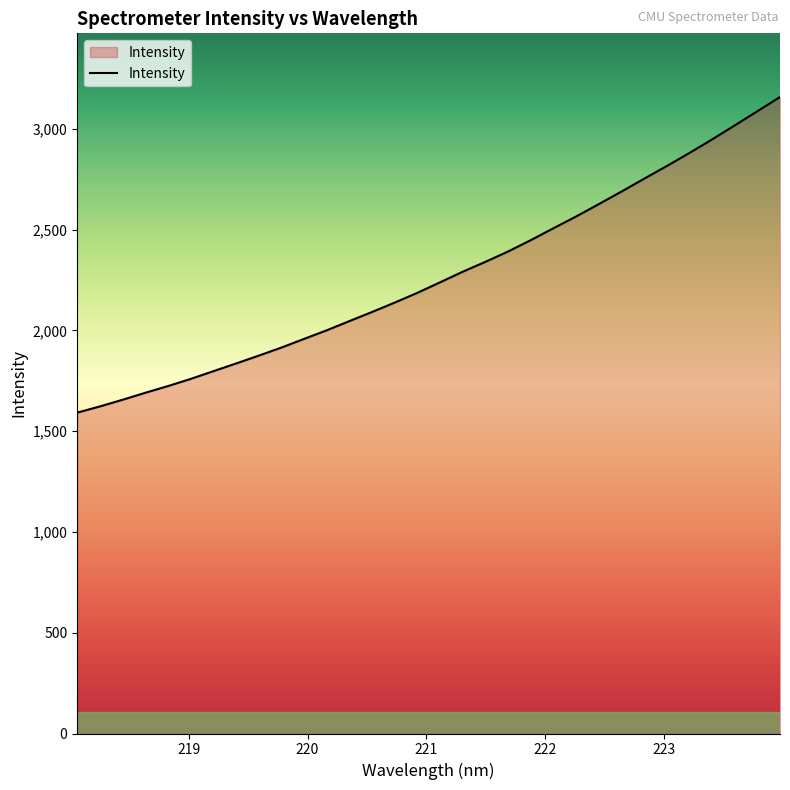

Does the chart display data point markers on the line(s)?

No